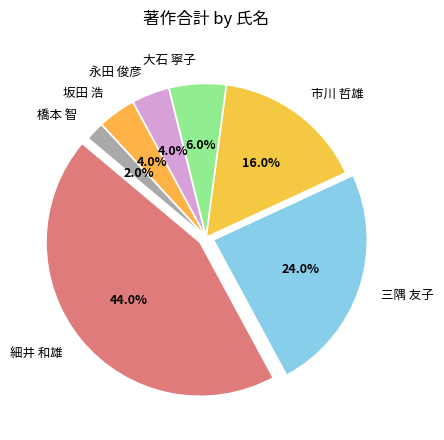

What is the change in value from 市川 哲雄 to 橋本 智?

-7